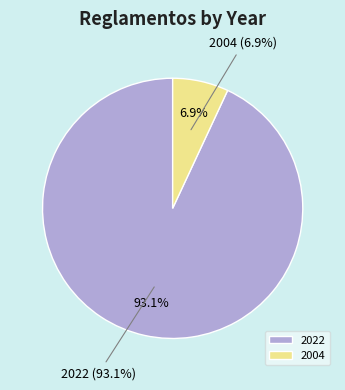

Which slice is the smallest?

2004